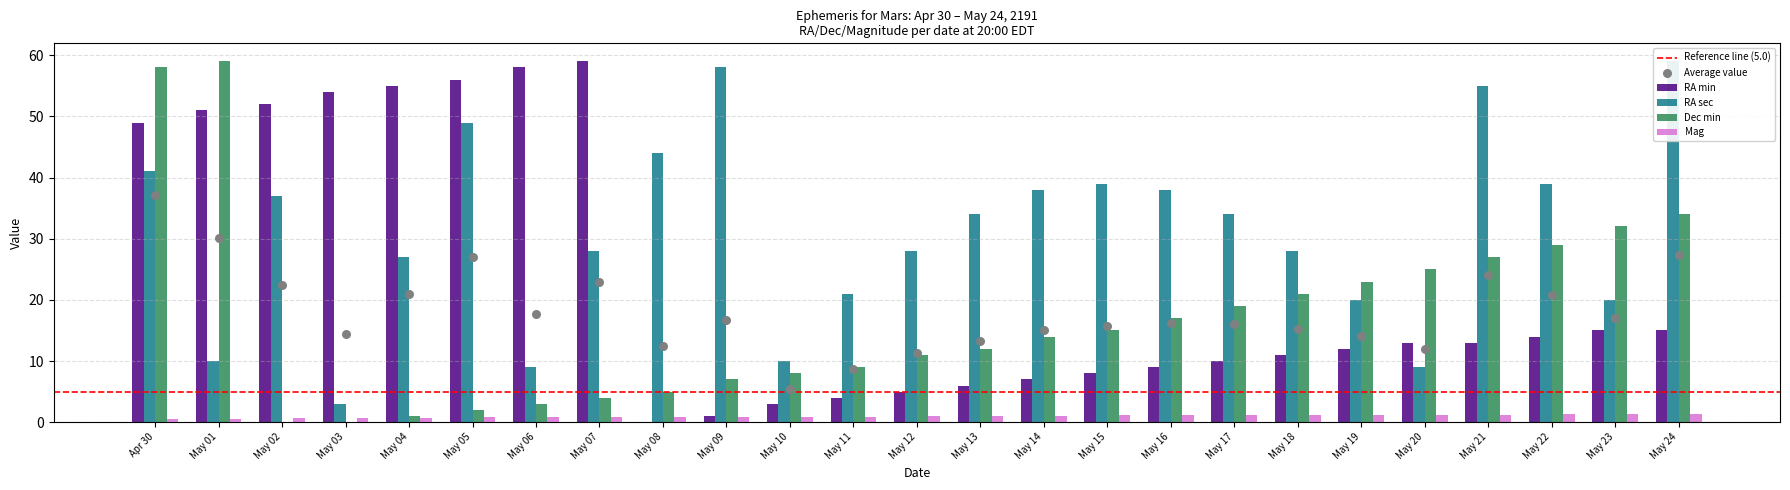

At how many categories does at least one series exceed 15?

24